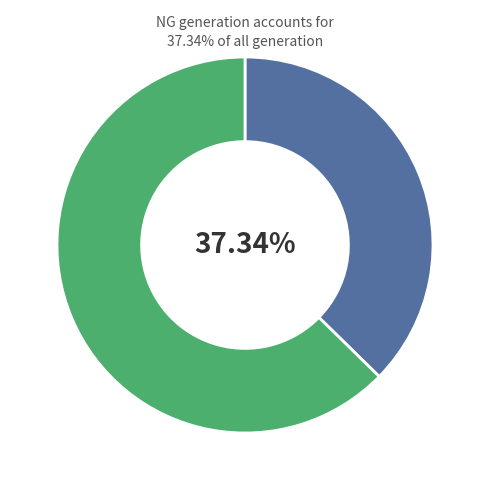

Is there any slice that represents more than half of the pie?

Yes